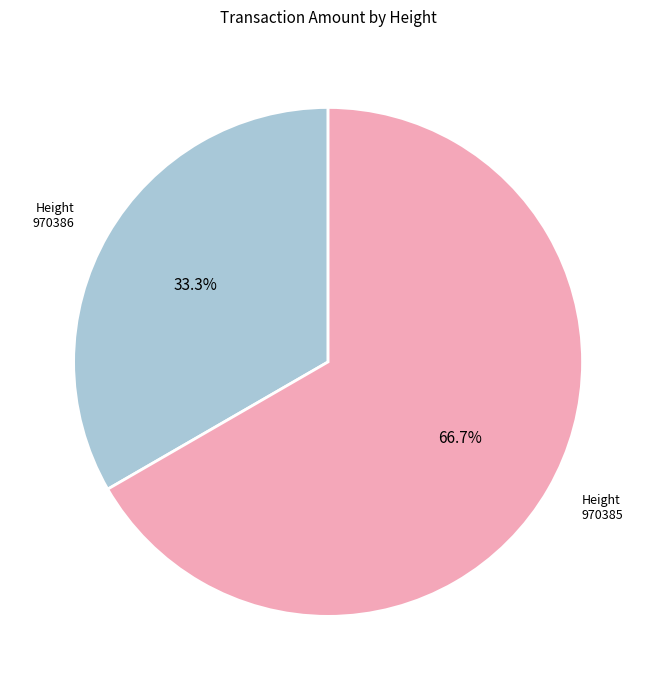

Rank the categories by value from lowest to highest.

970386, 970385